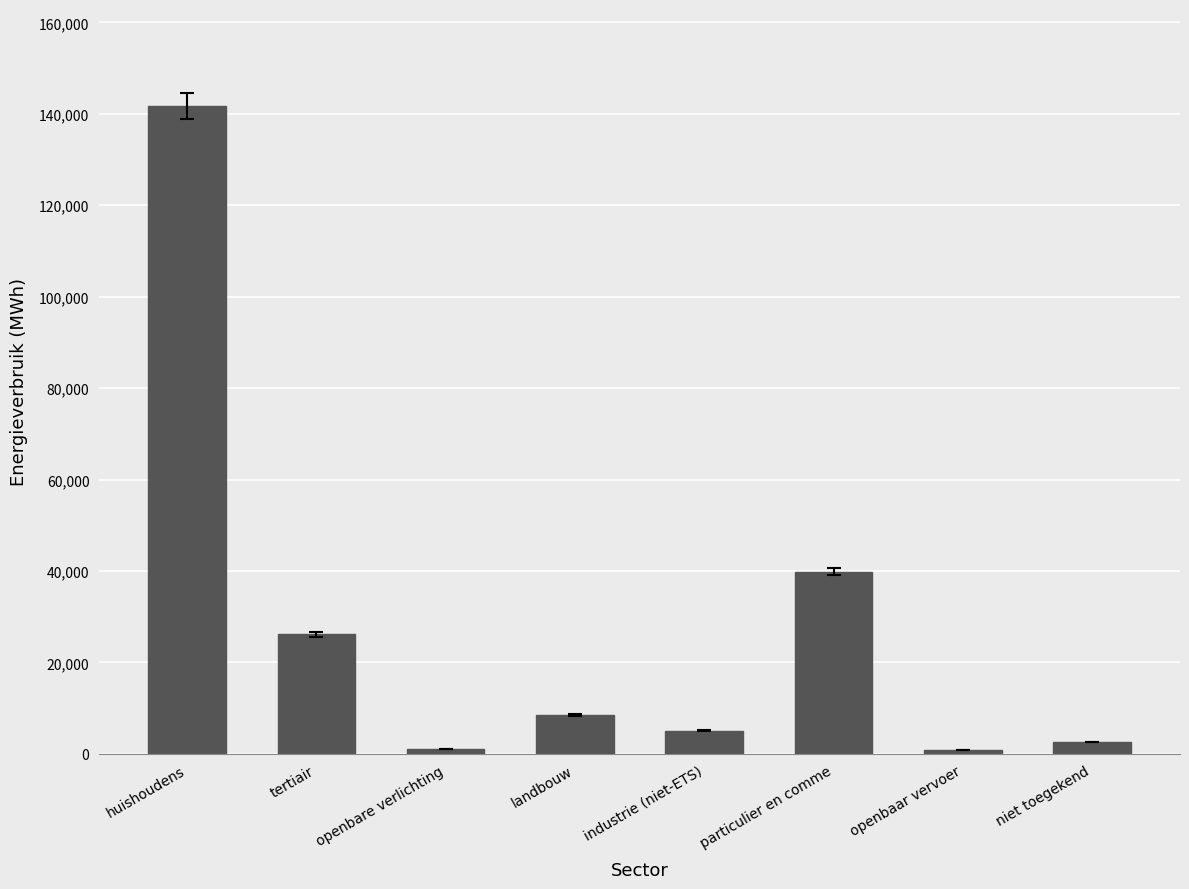

Between landbouw and industrie (niet-ETS), which is larger?

landbouw